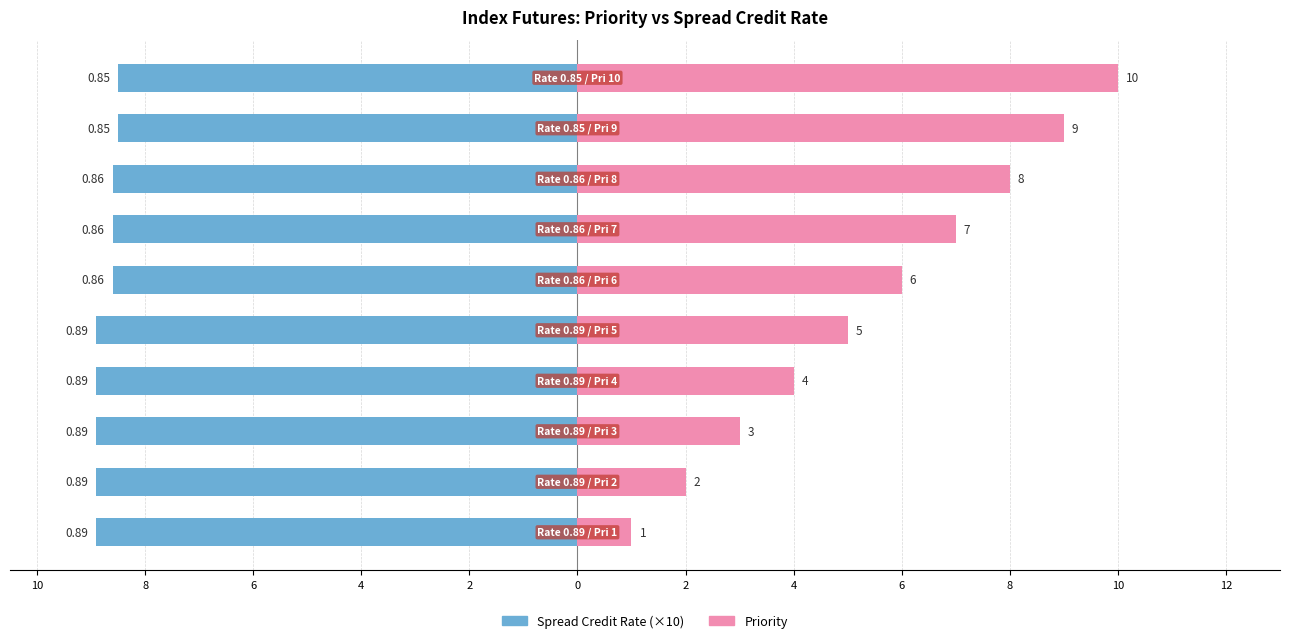

Which series has the widest spread of values?

Priority